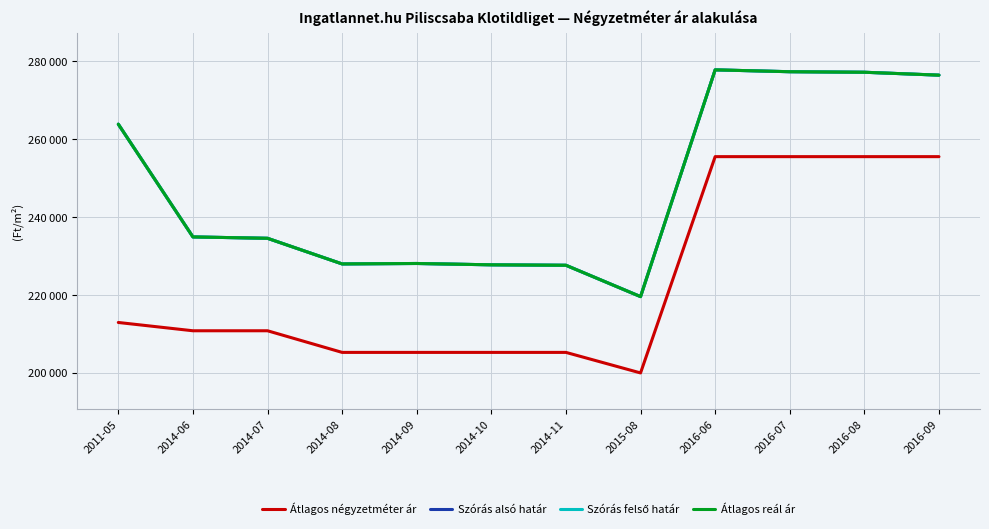

Which has a higher value, 2016-07 or 2016-09?

2016-07